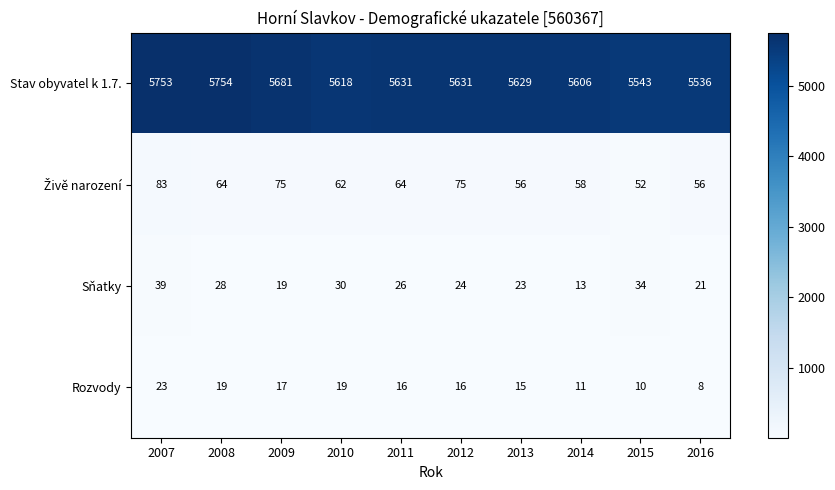

At how many categories does at least one series exceed 1676?

10